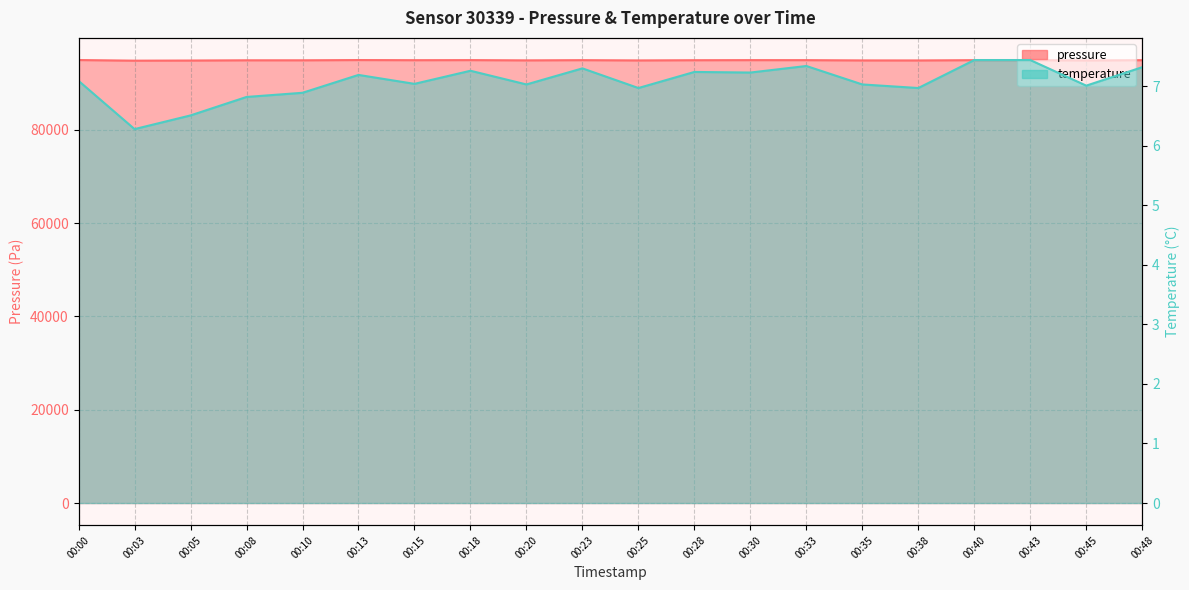

What is the value of the temperature point at the 19th from the left?

7.0